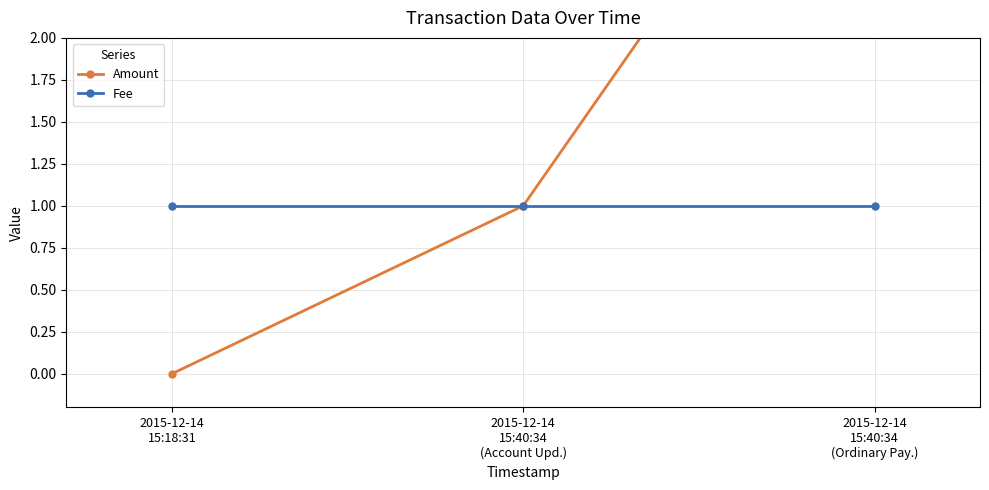

Which label corresponds to the smallest value in the chart?

2015-12-14
15:18:31